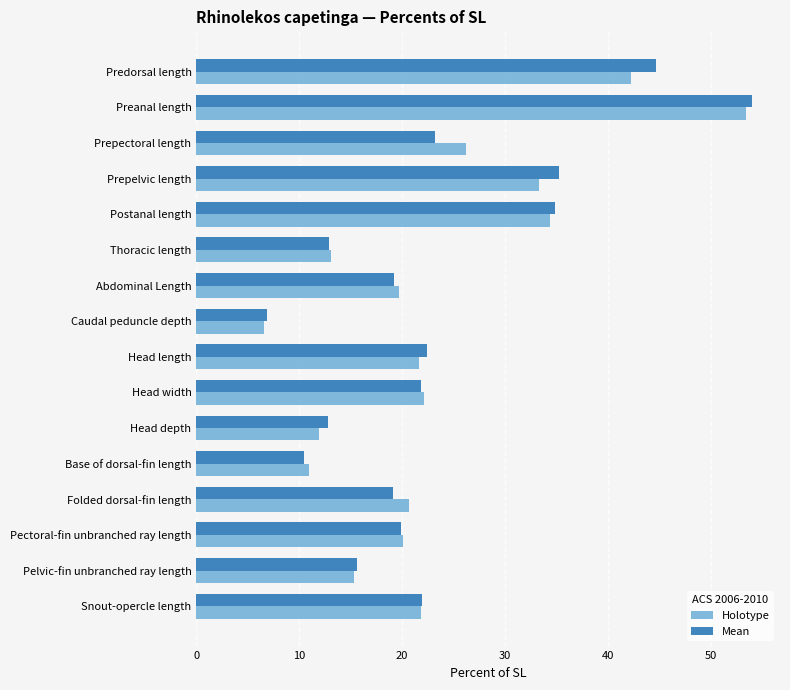

What is the highest value of the Mean series?

54.0